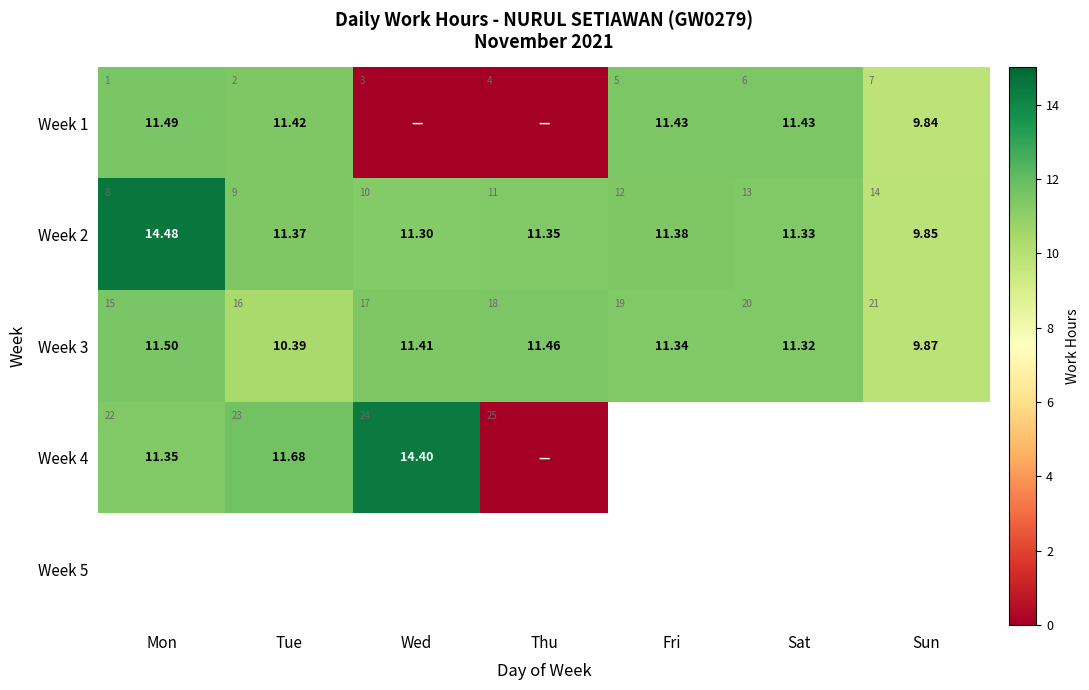

Where is Week 3 nearest to the value 10?

Sun